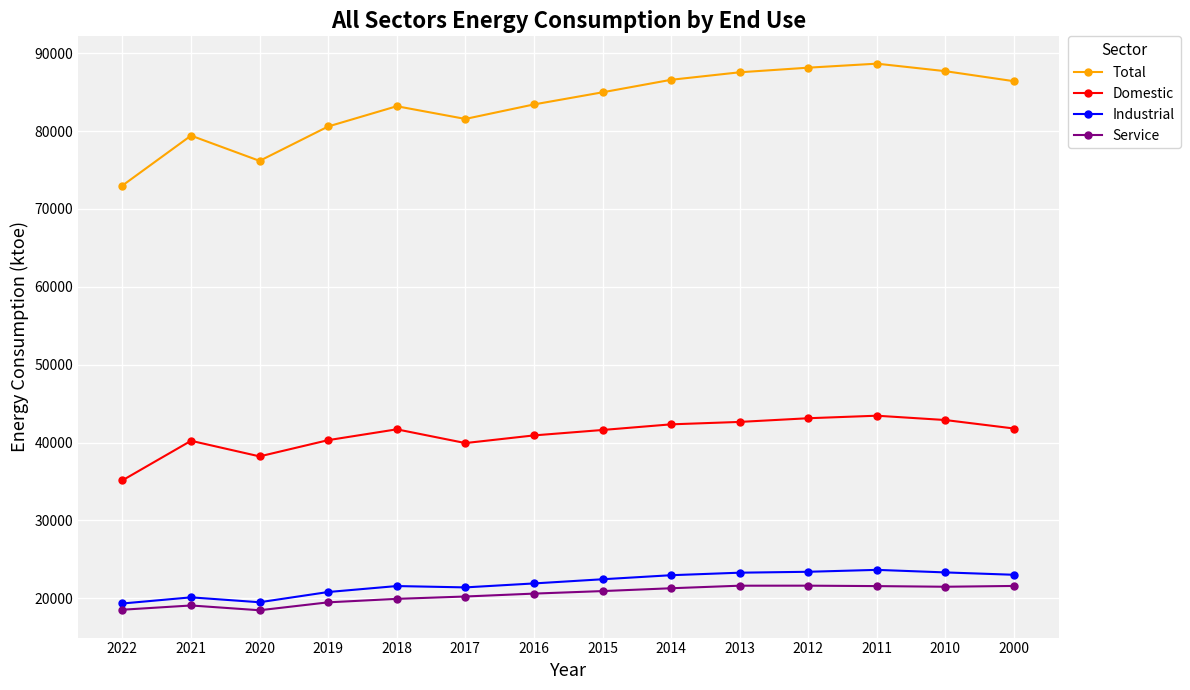

What is the maximum value shown in the chart?

88658.0